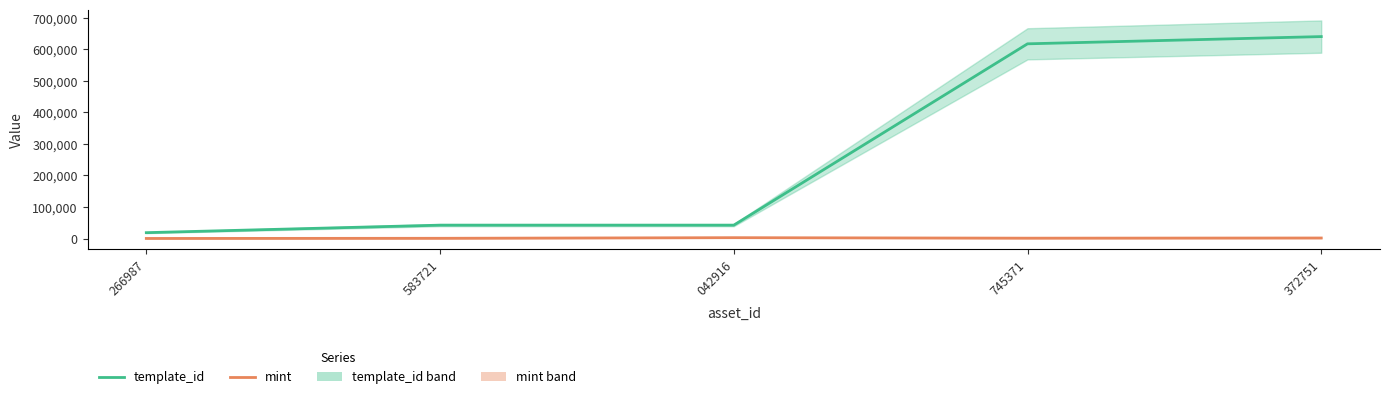

What is the label of the 3rd point from the right?

042916